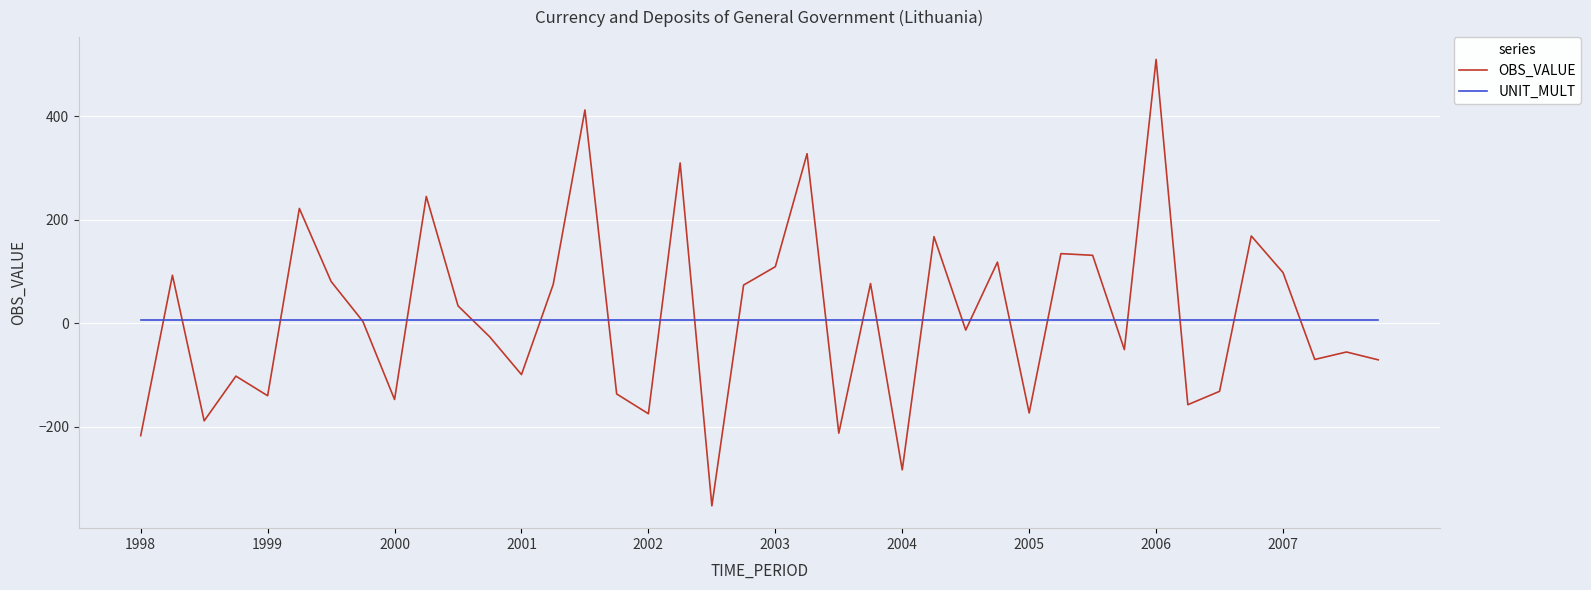

How many lines are shown in the chart?

2